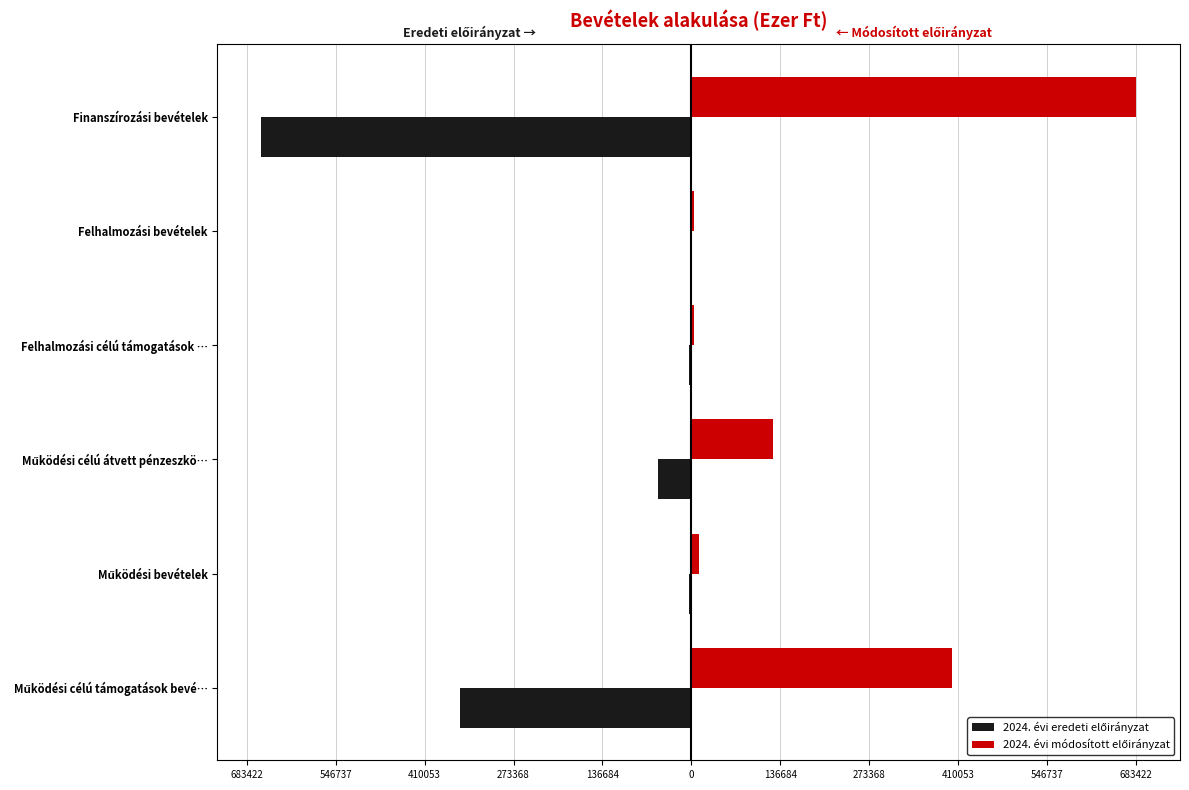

How many data points in 2024. évi eredeti előirányzat are less than -4400?

3